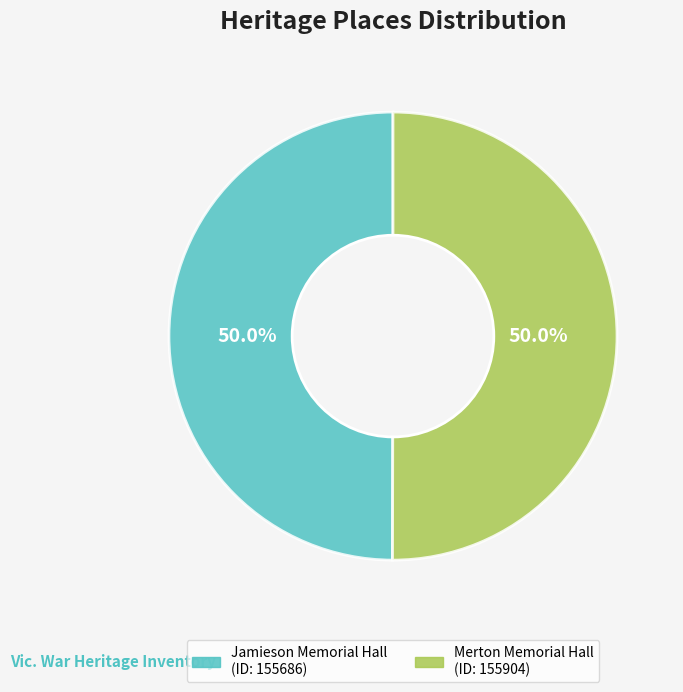

What is the ratio of the value at Jamieson Memorial Hall to the value at Merton Memorial Hall?

1.0